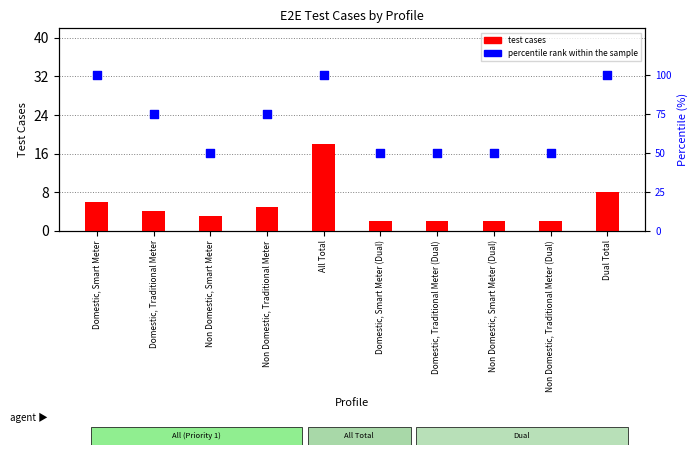

Which series has the widest spread of Y values?

percentile rank within the sample